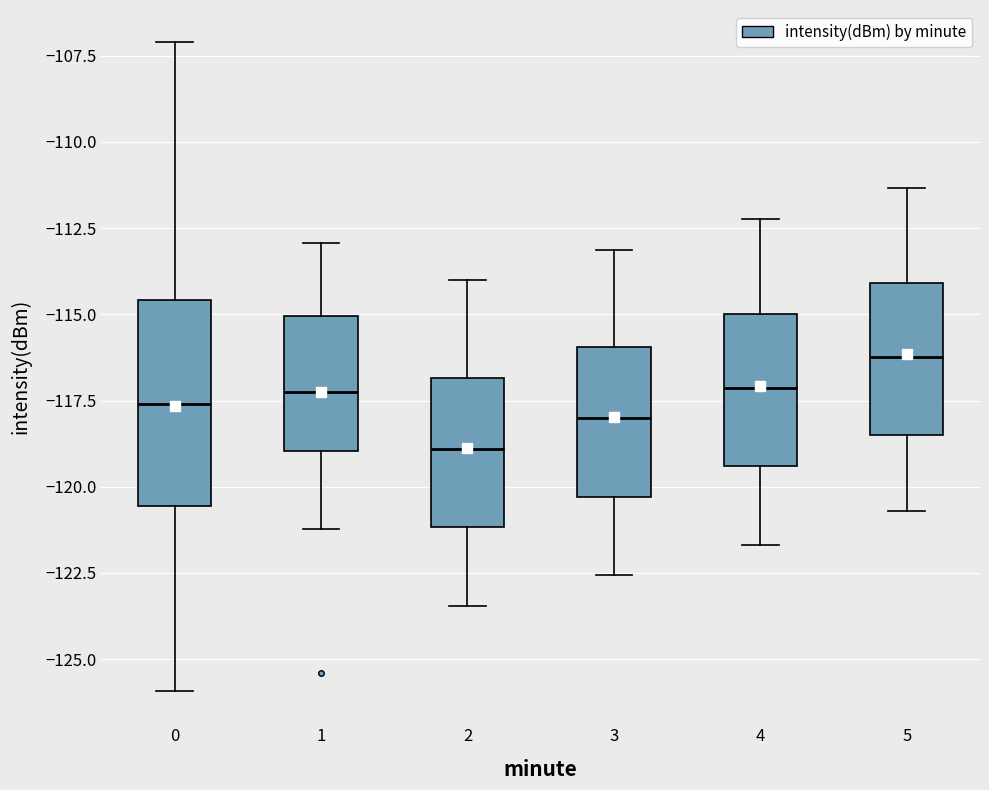

Which box is the tallest, from its lower edge to its upper edge?

0